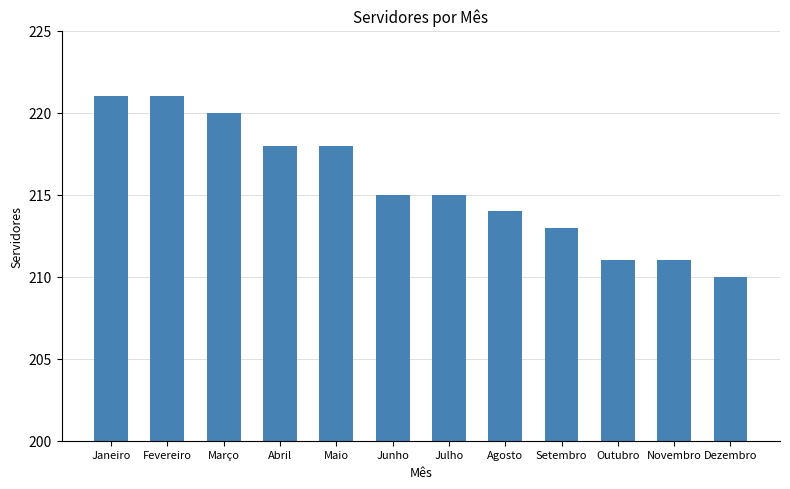

How many series are shown in this chart?

1